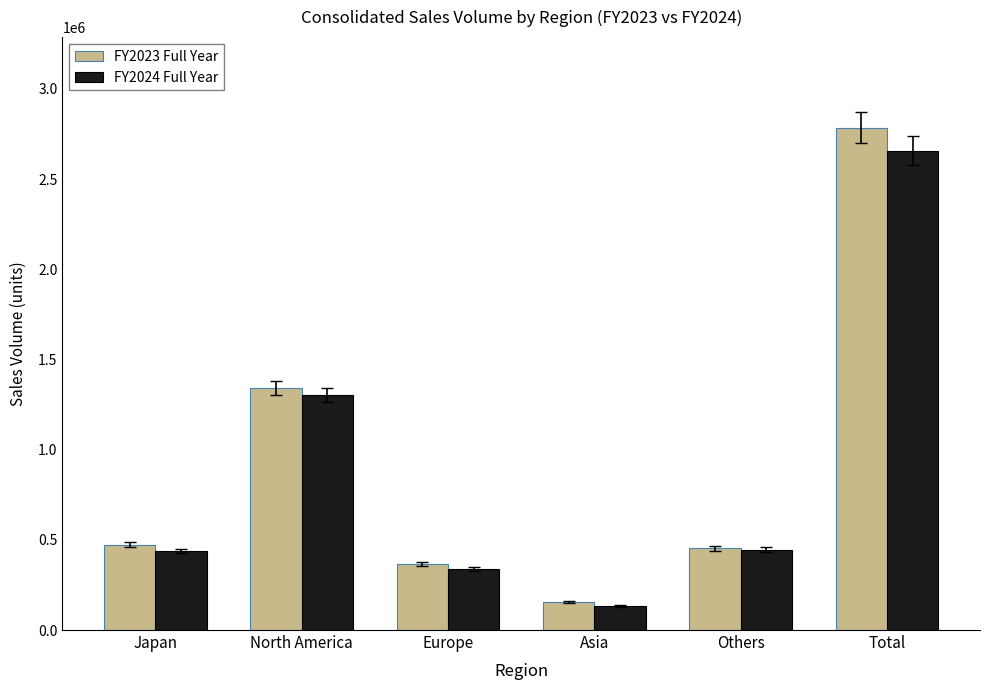

Rank the series at North America from highest to lowest value.

FY2023 Full Year, FY2024 Full Year